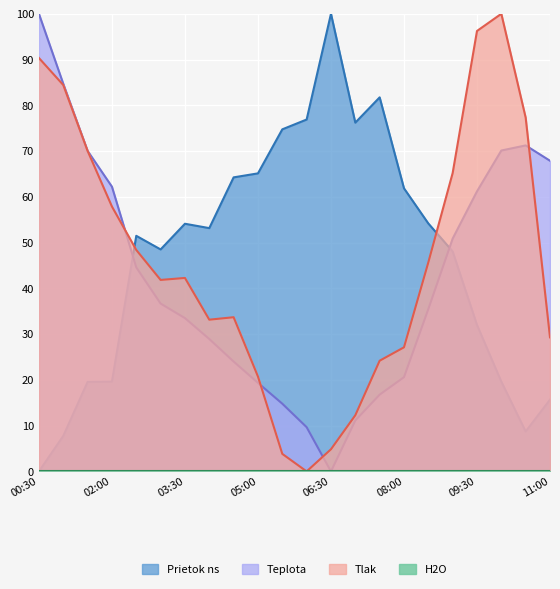

After their last crossing, which series has the higher values: Tlak or Prietok ns?

Tlak